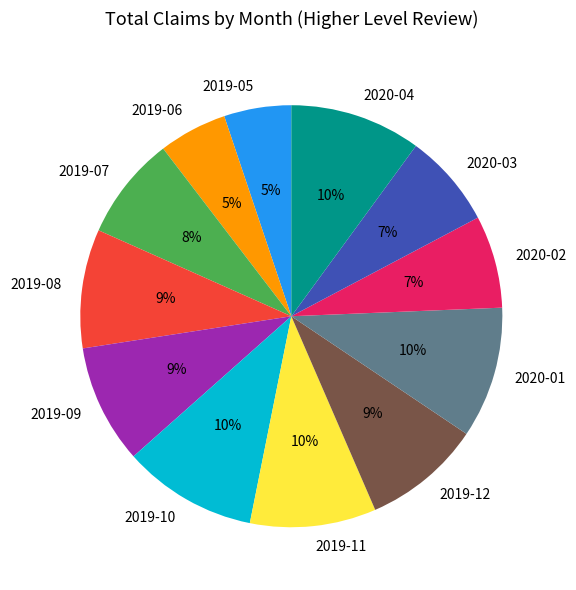

Count the number of slices in the pie.

12